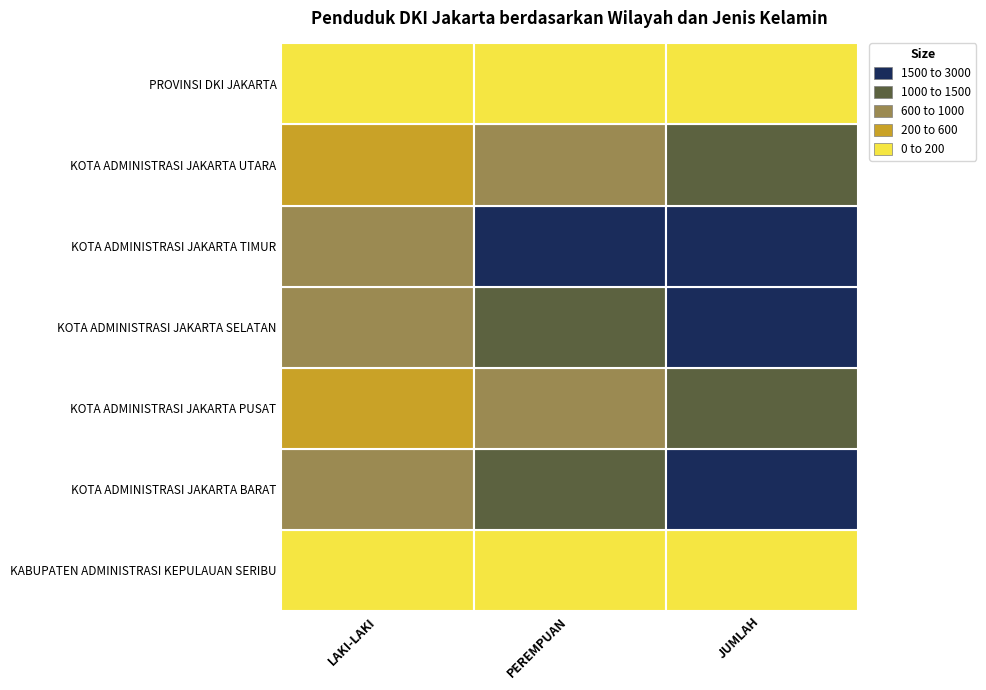

What is the greatest value displayed?

2932